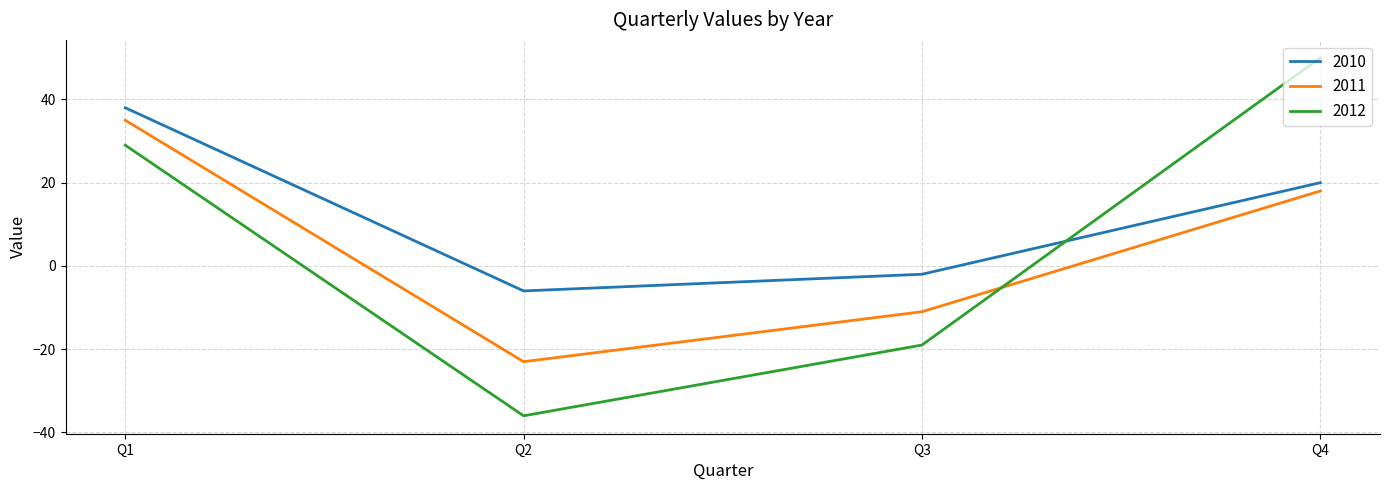

What value does the 2010 series have at Q4, to the nearest 10?

20